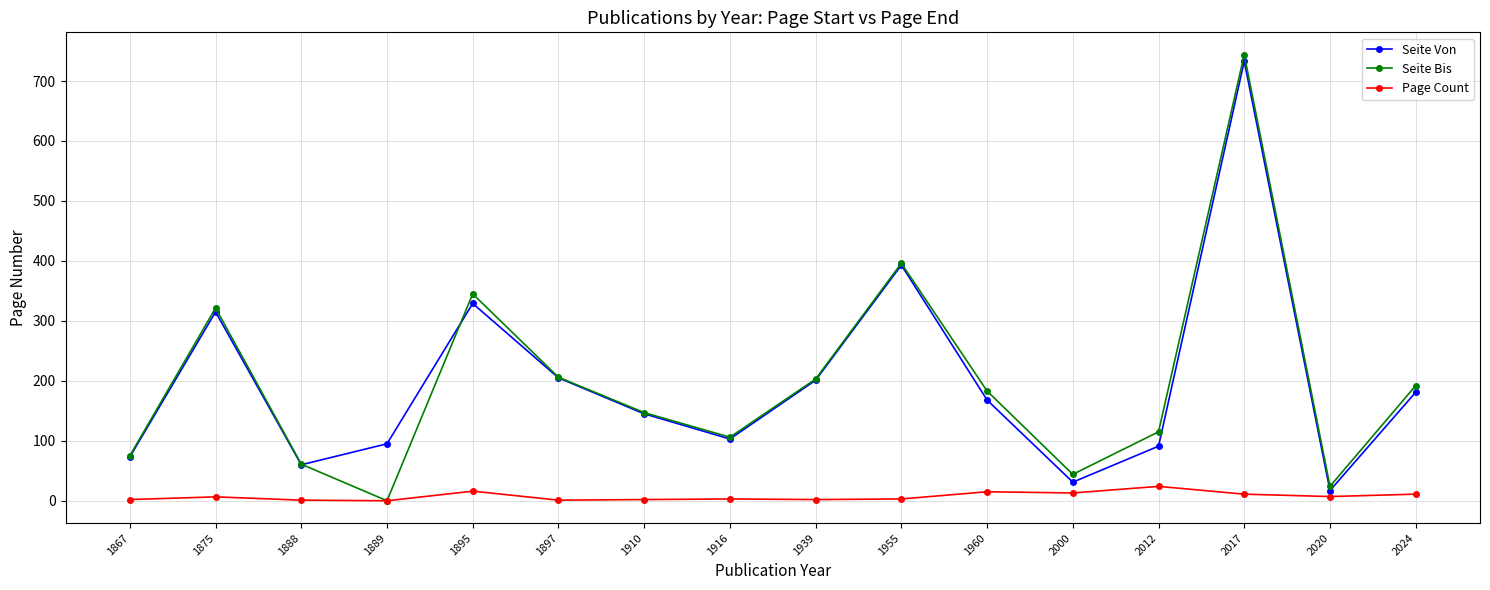

Which series changed the most between 1897 and 2020?

Seite Von